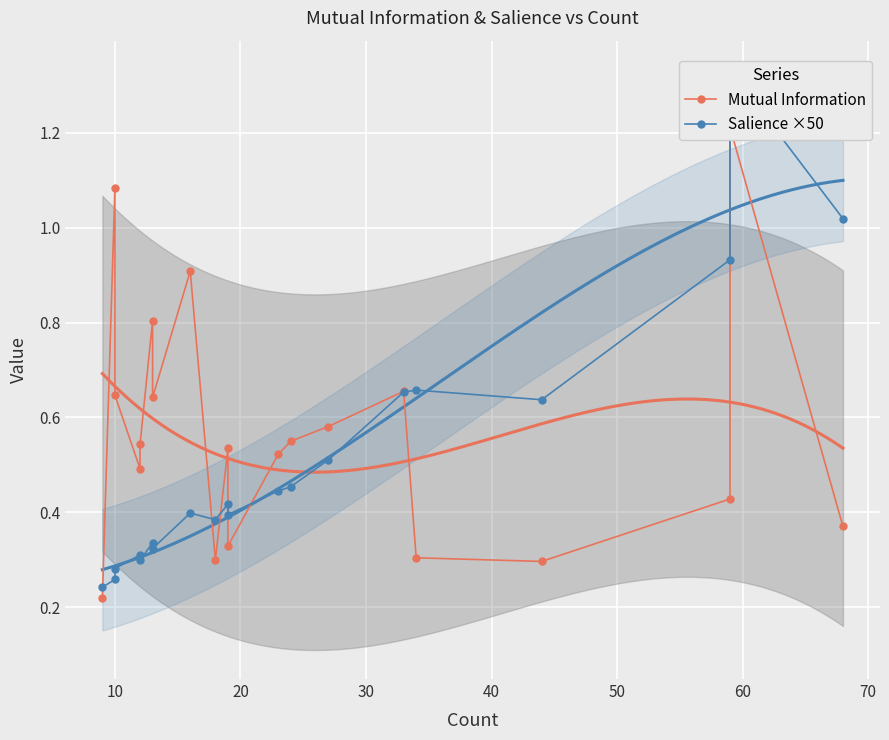

Reading left to right, extract all data points from this chart.

Mutual Information: 0.2	1.1	0.6	0.5	0.5	0.8	0.6	0.9	0.3	0.5	0.3	0.5	0.5	0.6	0.7	0.3	0.3	0.4	1.2	0.4
Salience ×50: 0.2	0.3	0.3	0.3	0.3	0.3	0.3	0.4	0.4	0.4	0.4	0.4	0.5	0.5	0.7	0.7	0.6	0.9	1.3	1.0